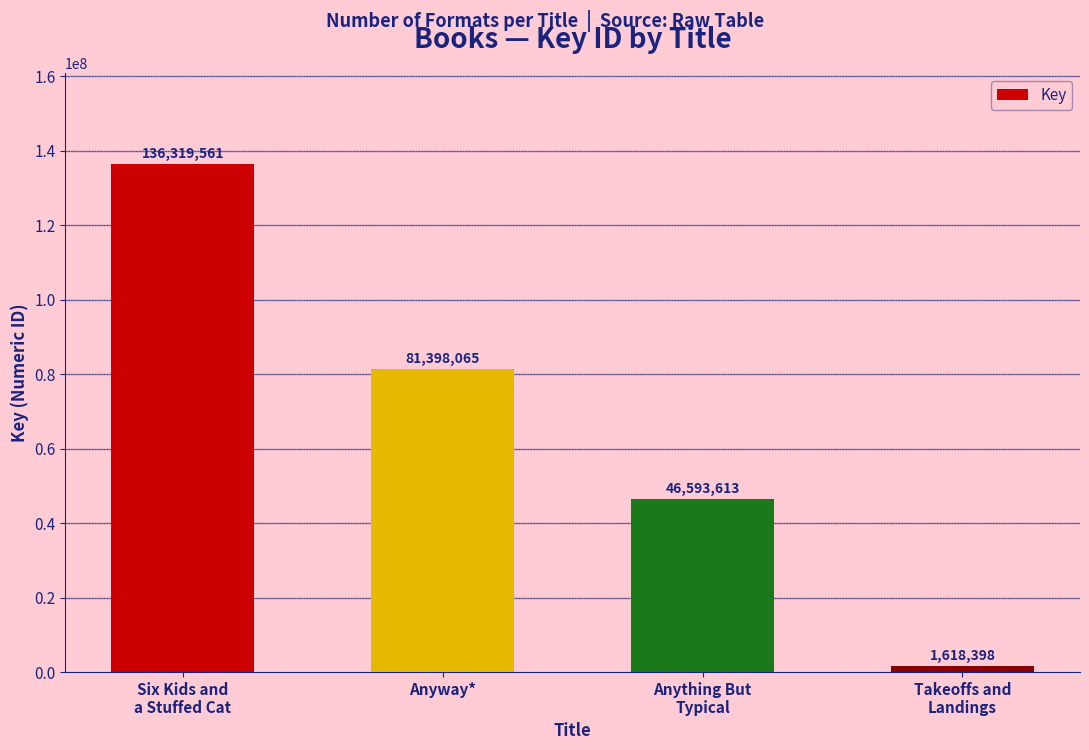

What is the approximate value at Anything But
Typical, to the nearest 100?

46593600